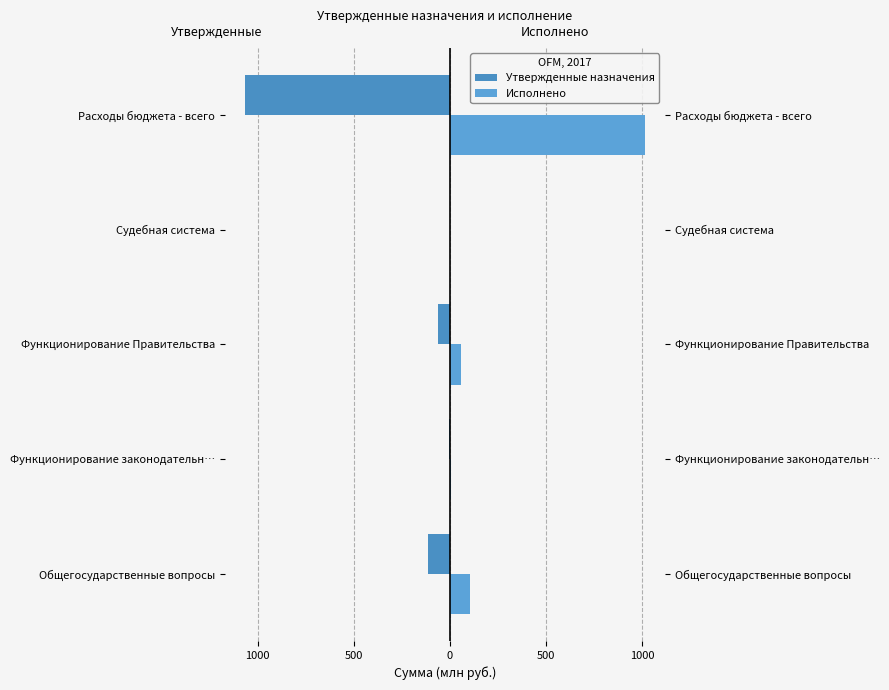

Reading left to right, what are all the values shown in this chart?

Утвержденные назначения: -111.9	-3.2	-64.2	-0.0	-1066.4
Исполнено: 101.9	3.1	56.7	0.0	1014.3